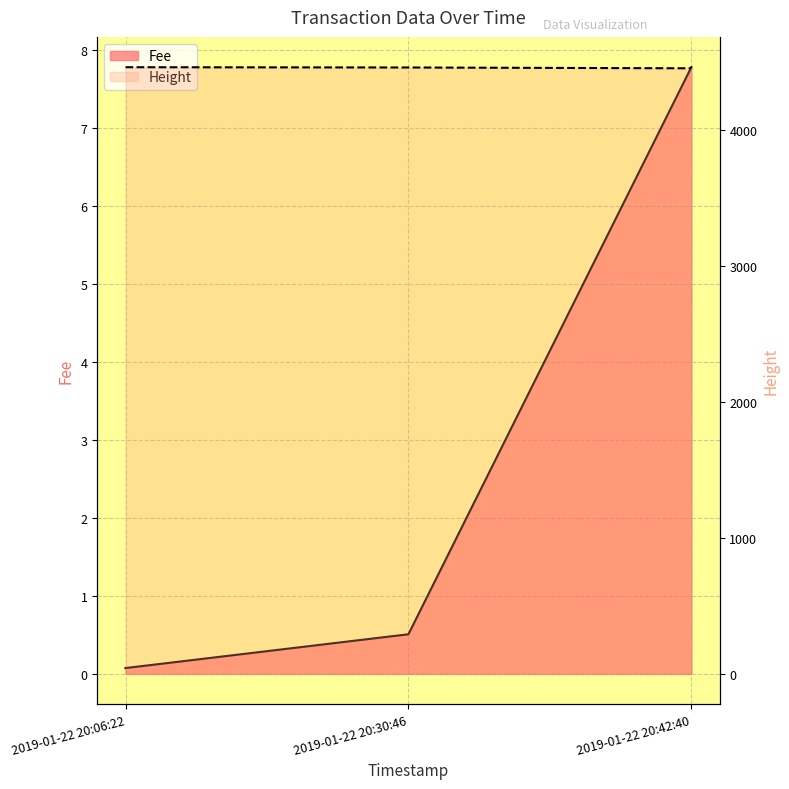

List the labels in order of Fee value, smallest first.

2019-01-22 20:06:22, 2019-01-22 20:30:46, 2019-01-22 20:42:40